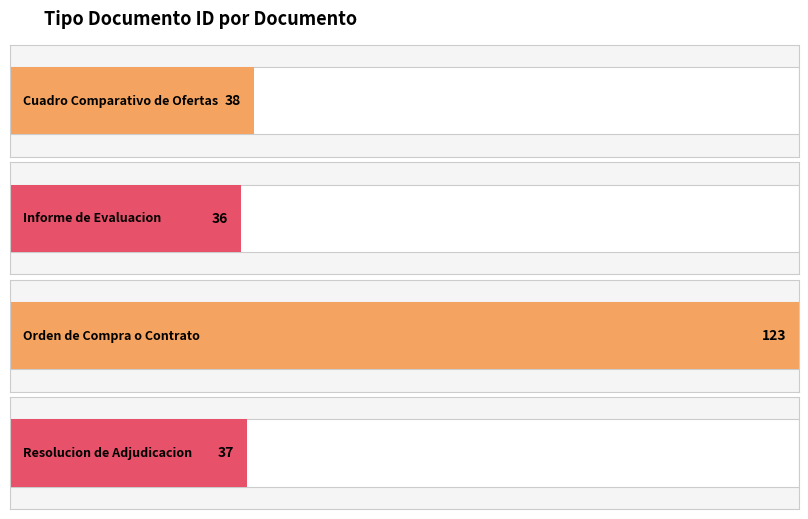

Rank the categories by value from highest to lowest.

Orden de Compra o Contrato, Cuadro Comparativo de Ofertas, Resolucion de Adjudicacion, Informe de Evaluacion